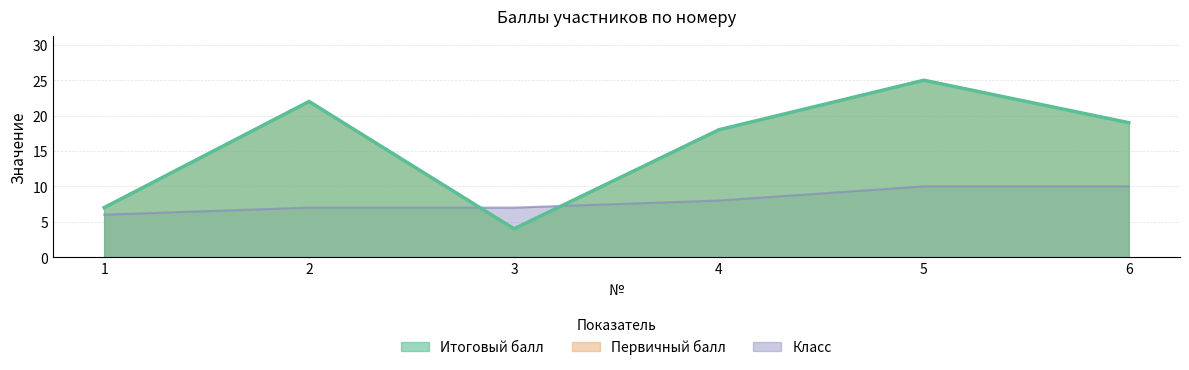

True or false: Итоговый балл and Первичный балл cross at least once.

False